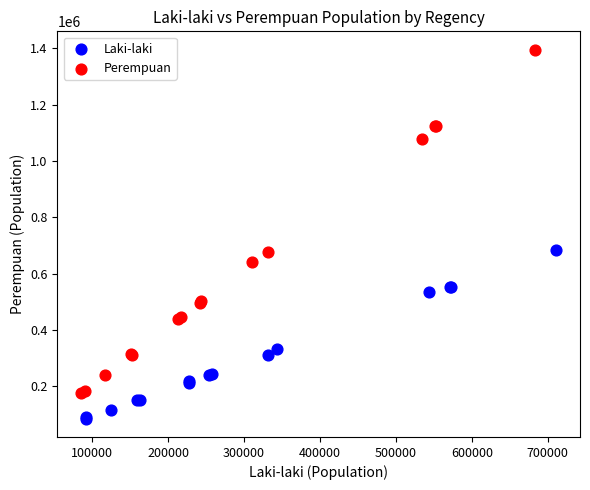

Which series has the widest spread of Y values?

Perempuan